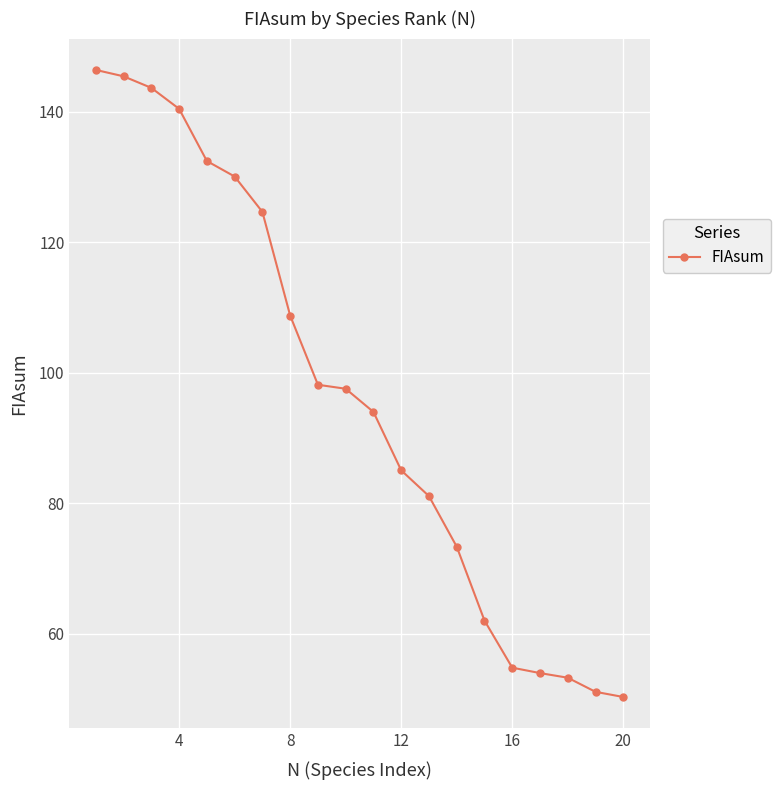

What is the greatest value displayed?

146.4